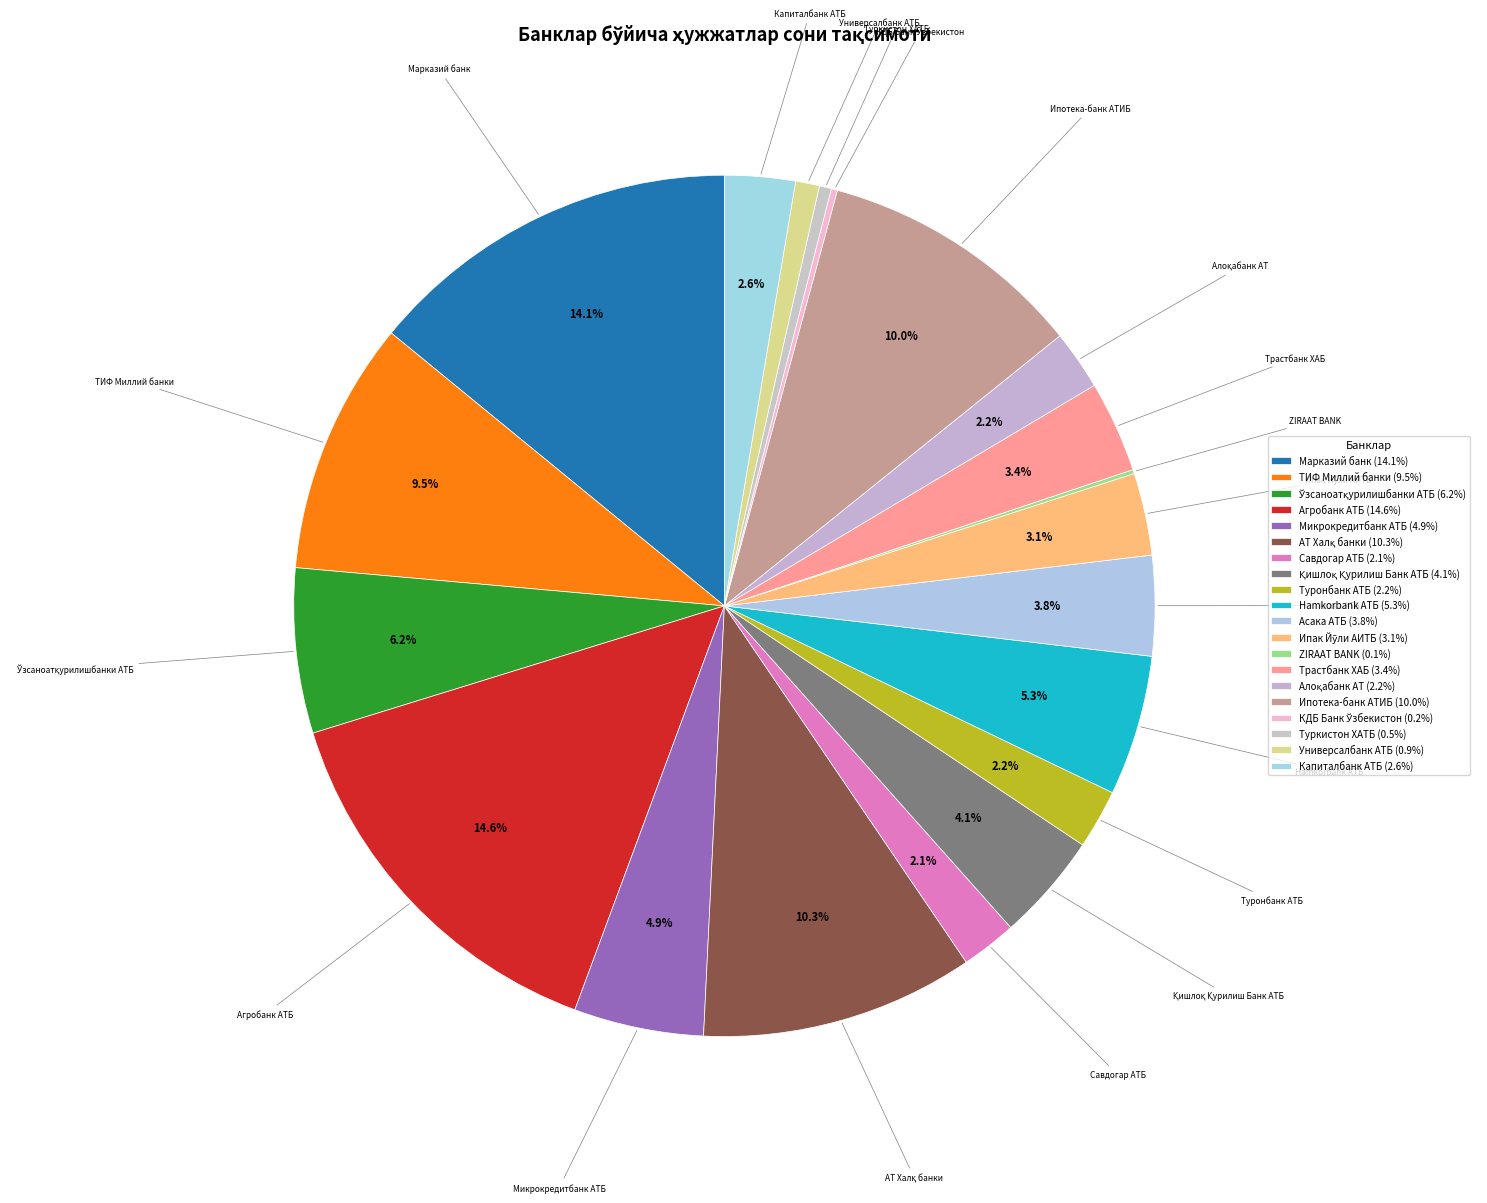

Does any single category account for the majority?

No